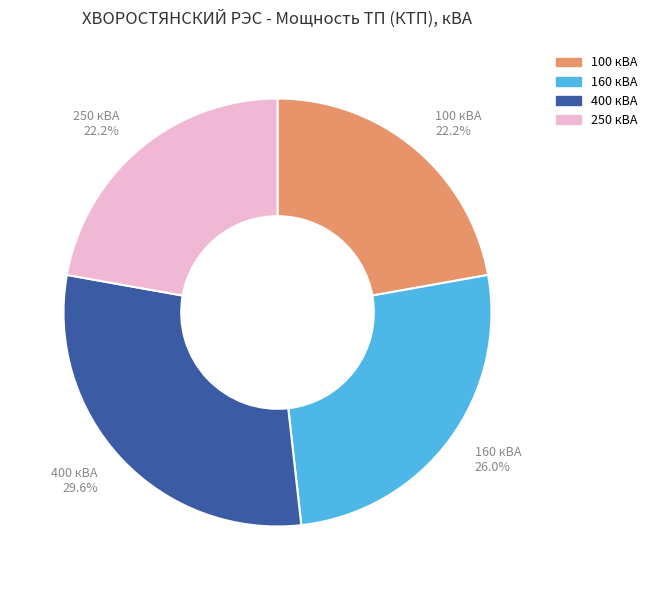

How many slices are in this pie chart?

4